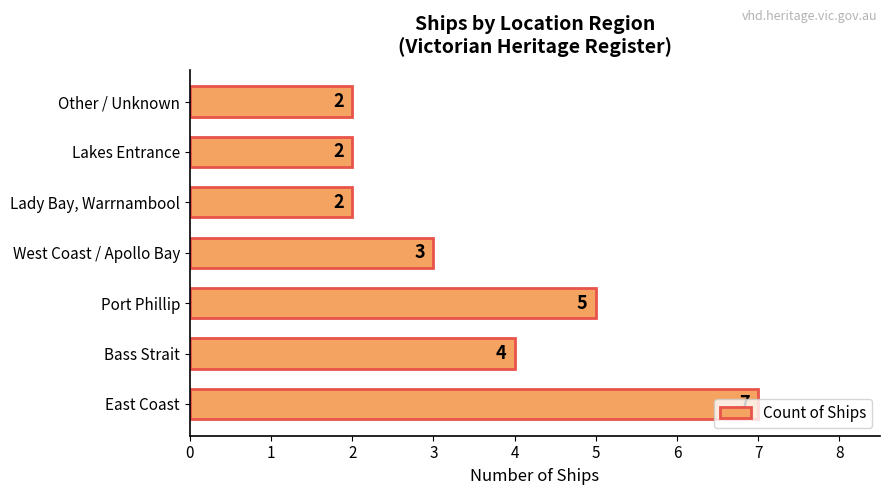

Approximately how many times larger is the value at East Coast compared to Lakes Entrance?

3.5